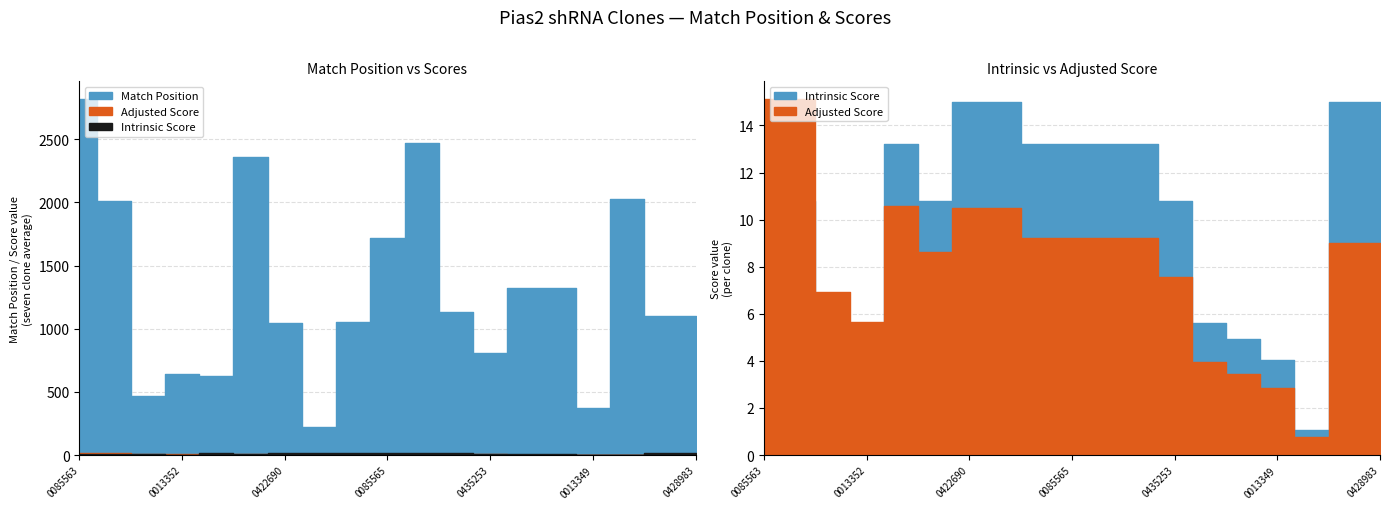

What is the difference between the highest and lowest values at TRCN0000230128?

1090.0